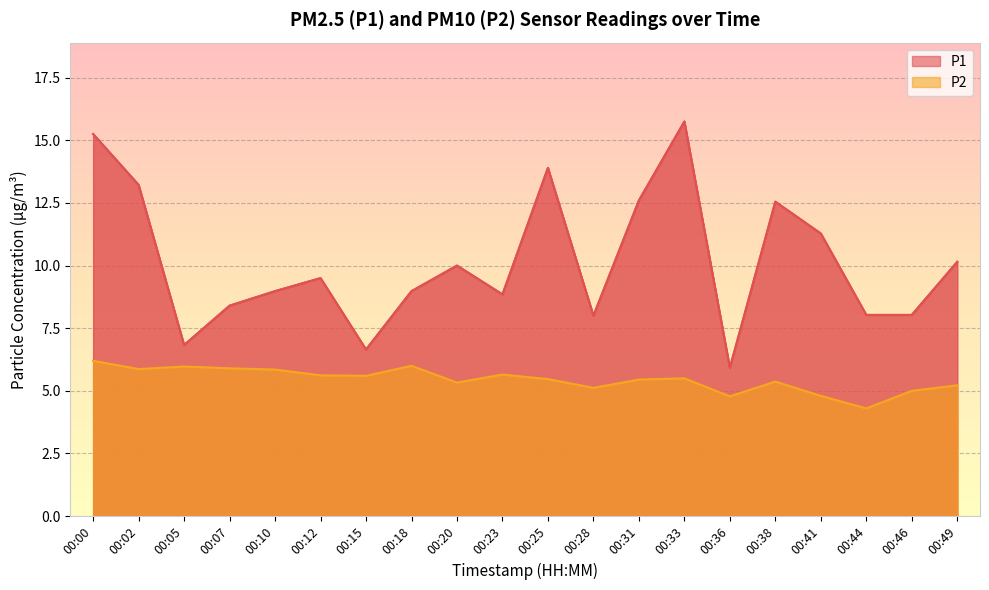

Rank the series by their average value, from lowest to highest.

P2, P1